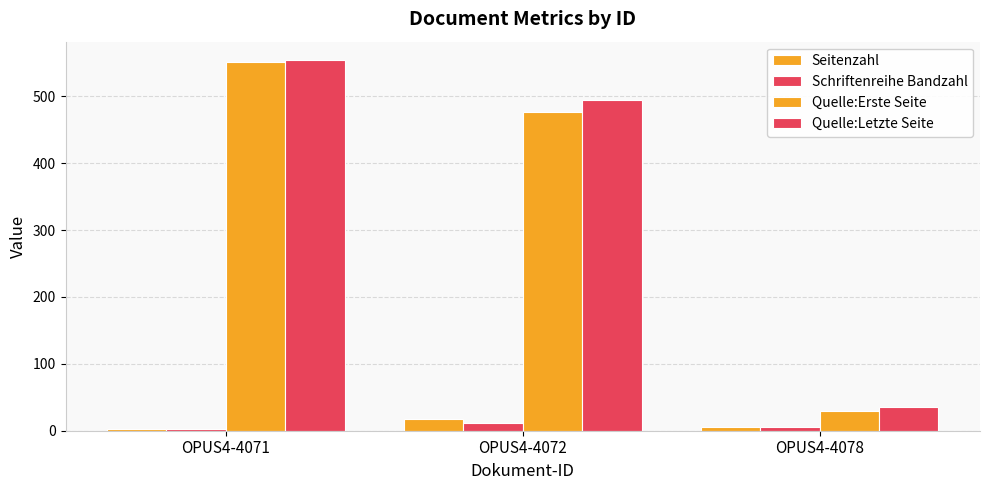

Which has a higher value, OPUS4-4078 or OPUS4-4071?

OPUS4-4078